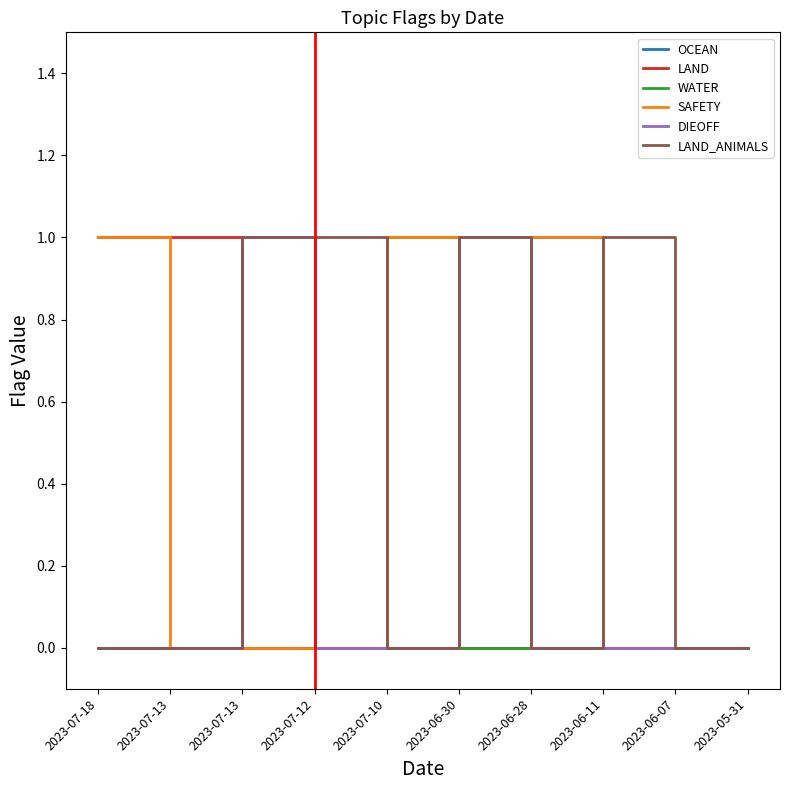

Which has a higher value, 2023-06-30 or 2023-06-28?

2023-06-28